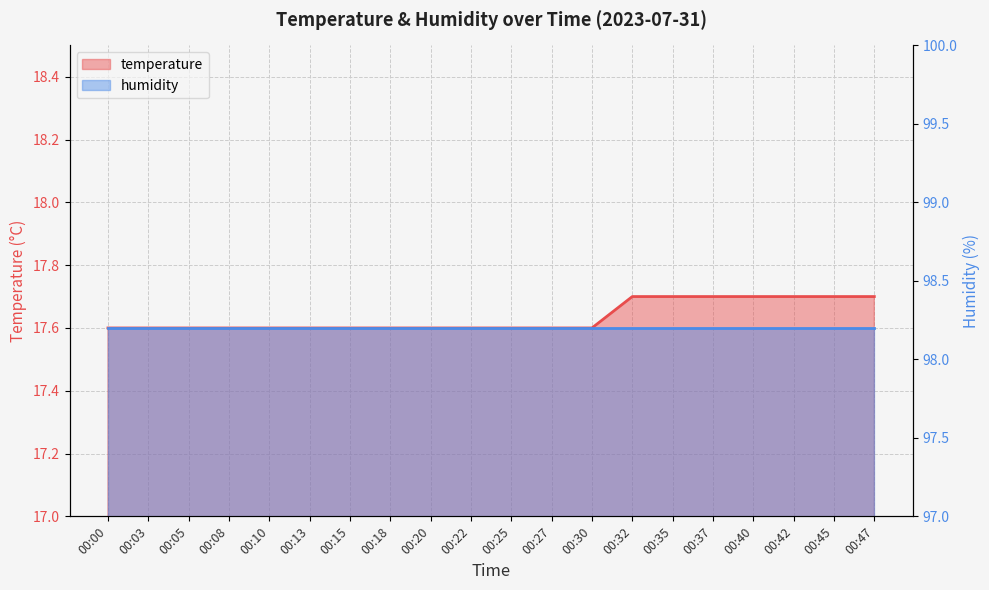

Rank the categories by value from lowest to highest.

00:00, 00:03, 00:05, 00:08, 00:10, 00:13, 00:15, 00:18, 00:20, 00:22, 00:25, 00:27, 00:30, 00:32, 00:35, 00:37, 00:40, 00:42, 00:45, 00:47